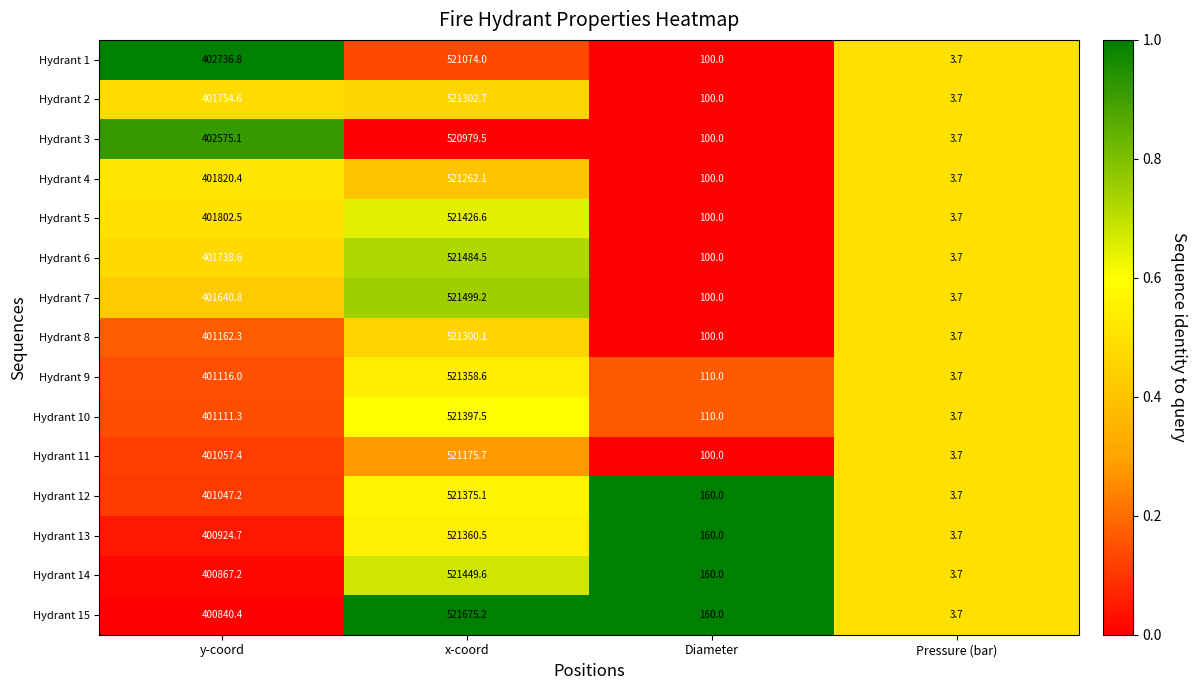

List the series in order of their peak value, highest first.

Hydrant 15, Hydrant 7, Hydrant 6, Hydrant 14, Hydrant 5, Hydrant 10, Hydrant 12, Hydrant 13, Hydrant 9, Hydrant 2, Hydrant 8, Hydrant 4, Hydrant 11, Hydrant 1, Hydrant 3